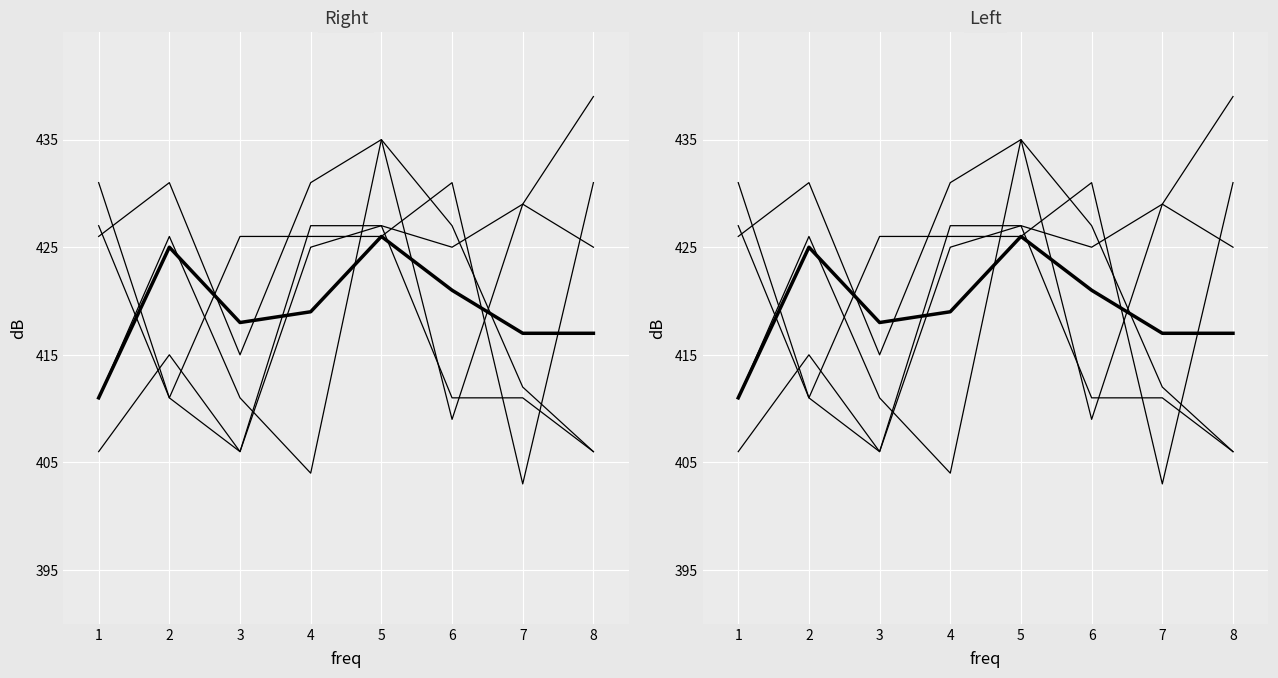

How many data points in Mean are less than 419?

4